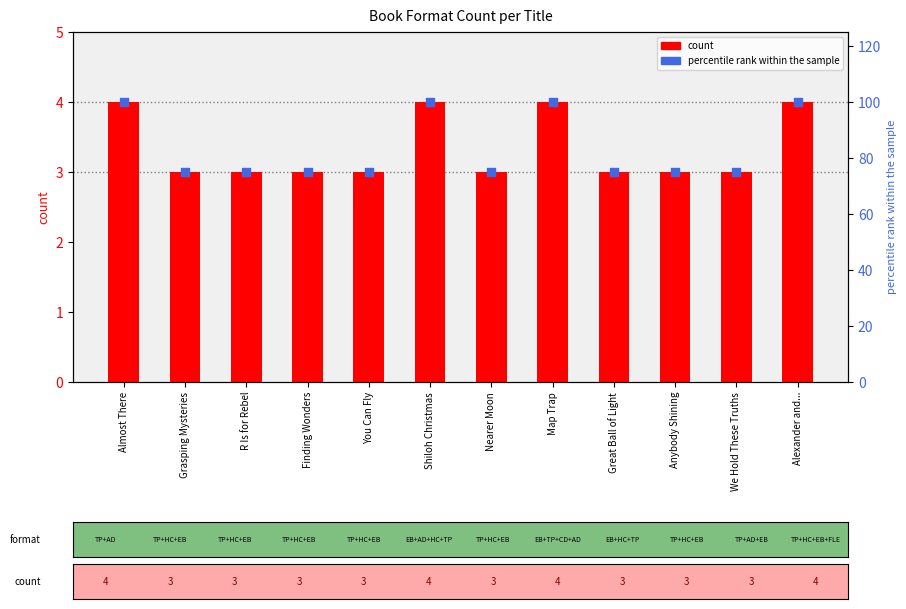

Which series has the largest total across all categories?

percentile rank within the sample